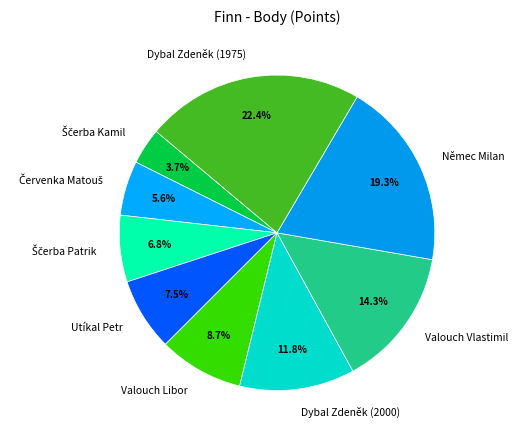

Is it true that Němec Milan is 11% of the pie?

False